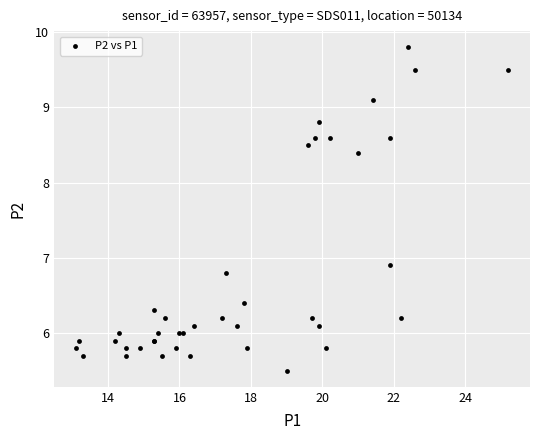

What Y value in the scatter plot is closest to 7?

6.9